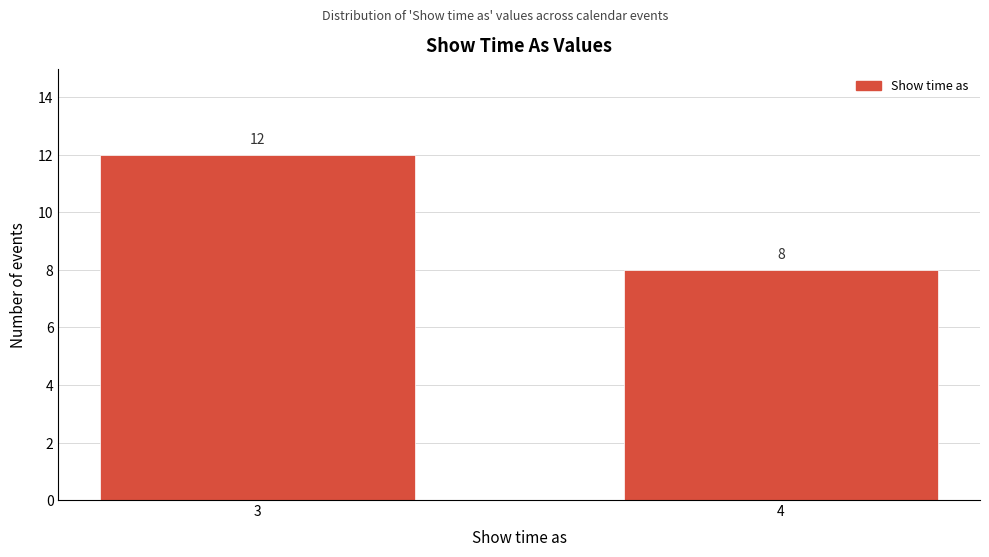

Reading right to left, extract all data points from this chart.

8	12